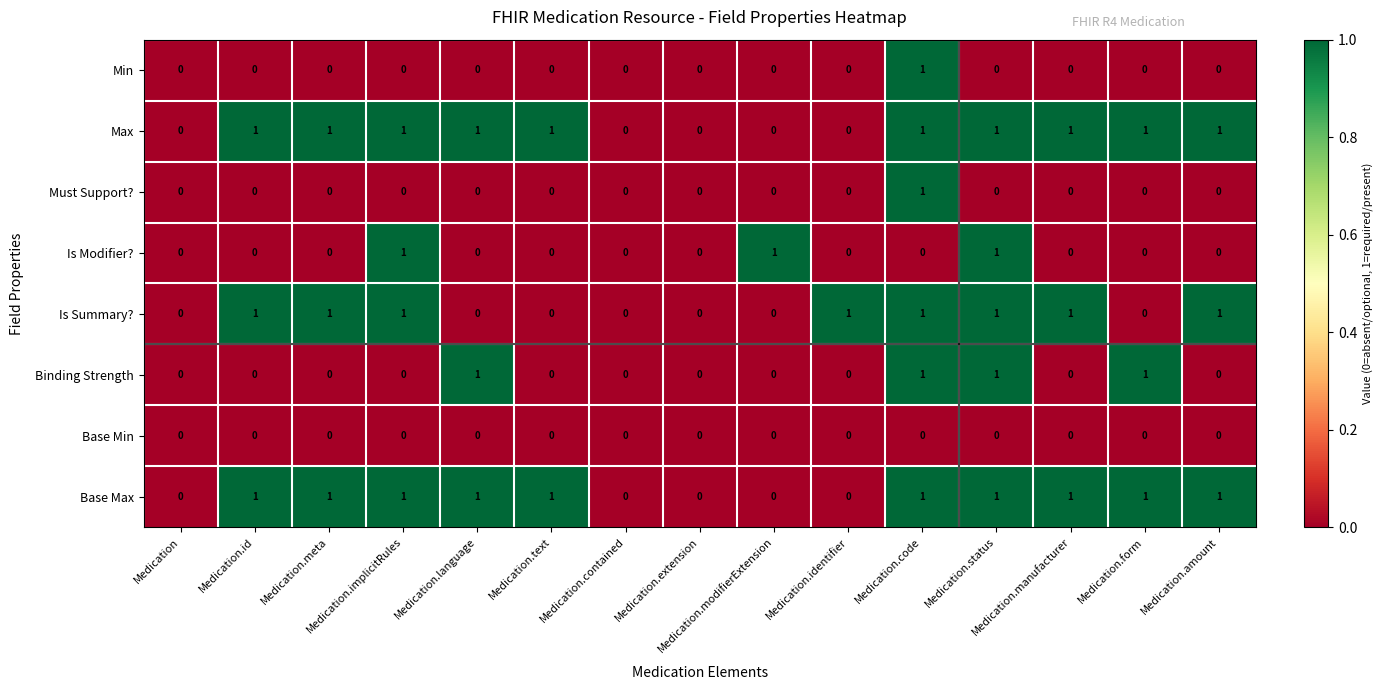

What is the difference between the highest and lowest values at Medication.meta?

1